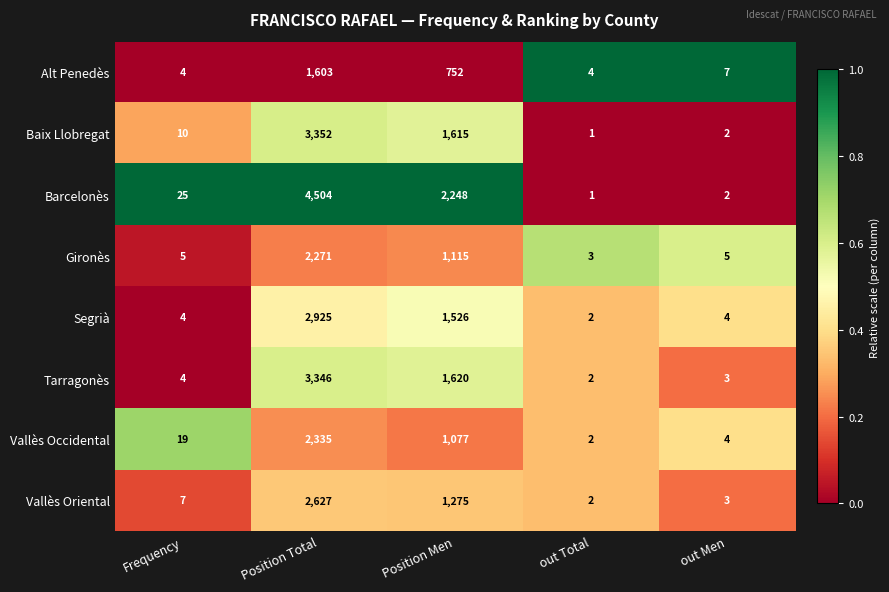

Between Frequency and Position Men, which series saw the biggest shift?

Barcelonès